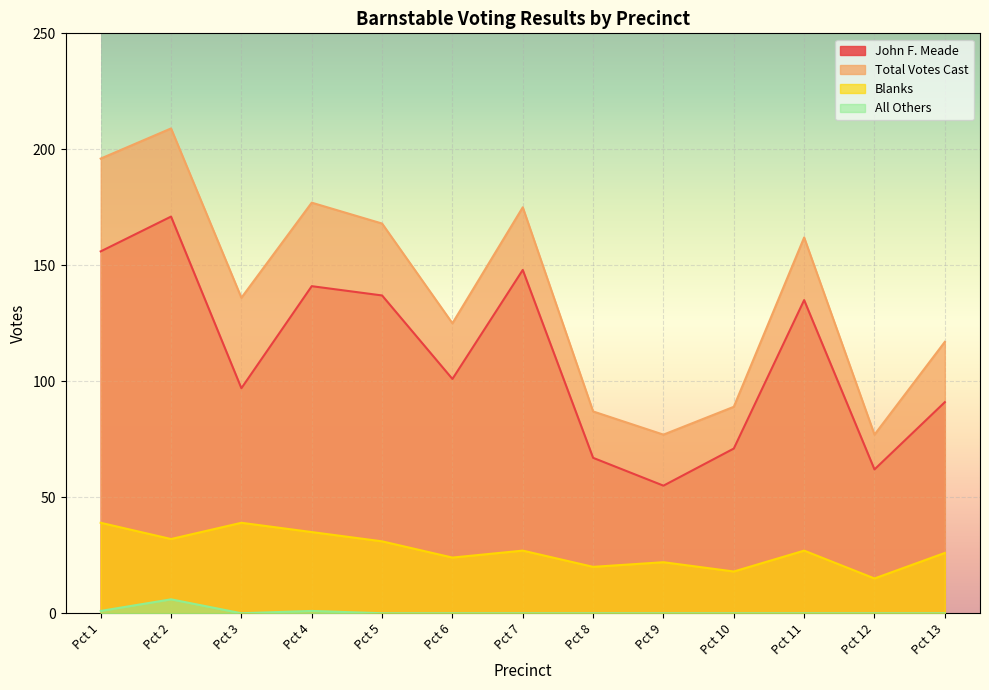

What is the highest value of the All Others series?

6